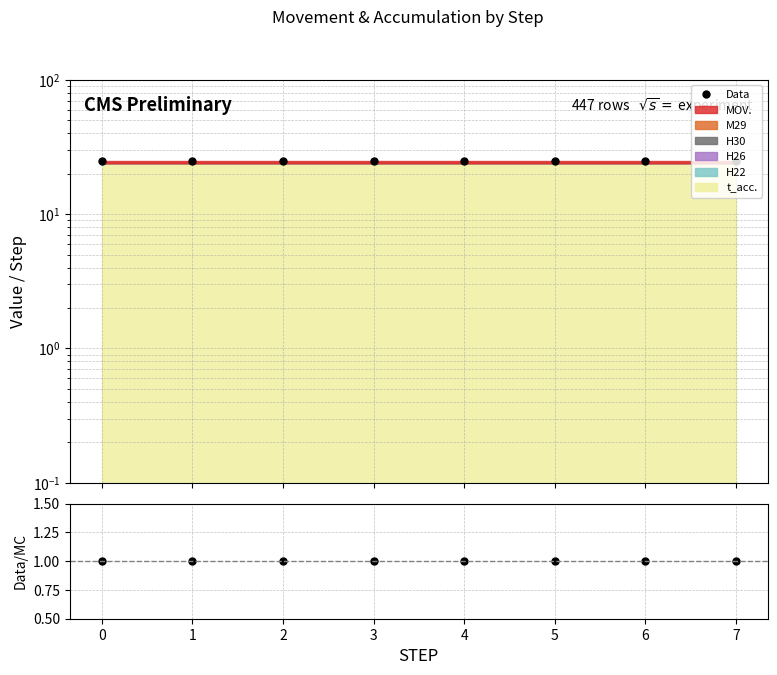

What is the sum of the Data/MC values at 2 and 4?

2